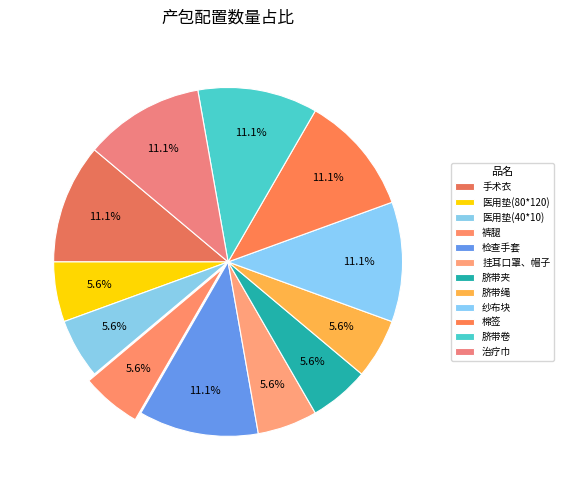

Which category has the biggest portion of the pie?

手术衣